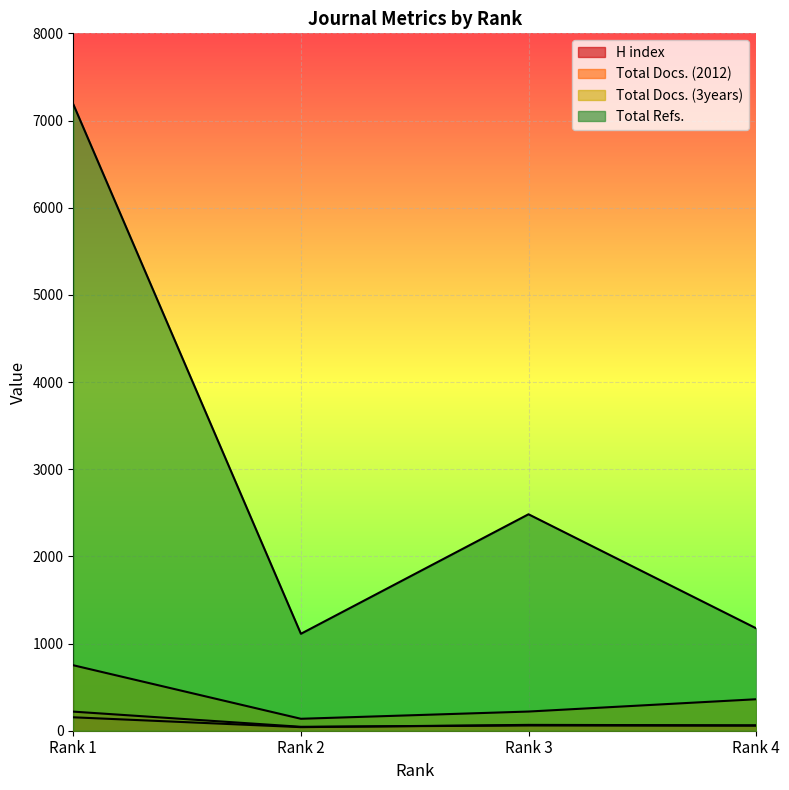

True or false: H index has more than 0 interior local peaks.

True